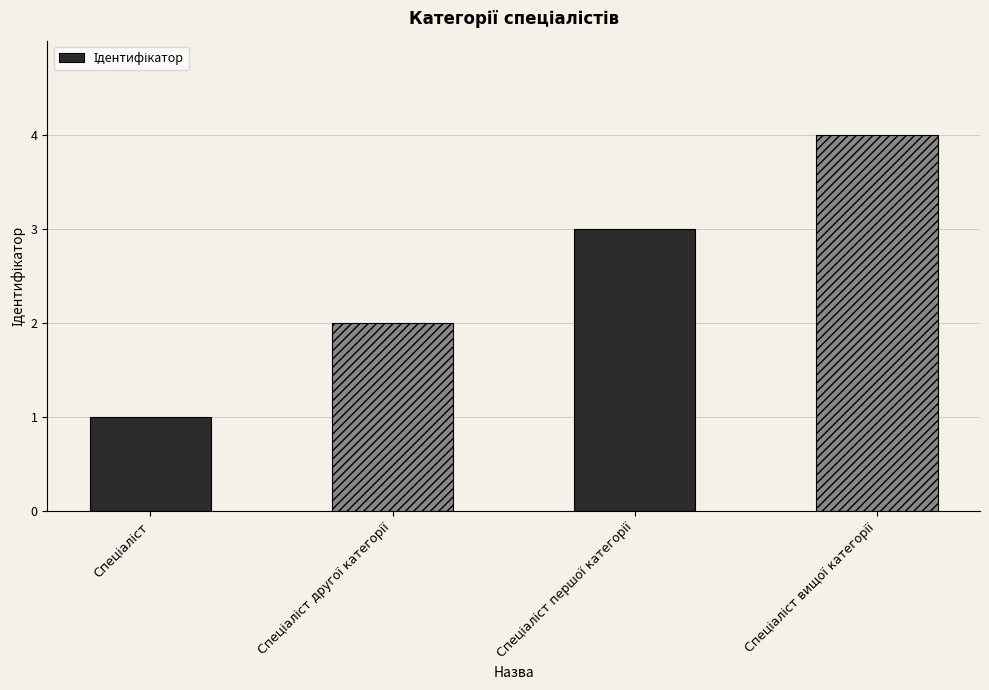

What is the difference between the maximum and minimum values?

3